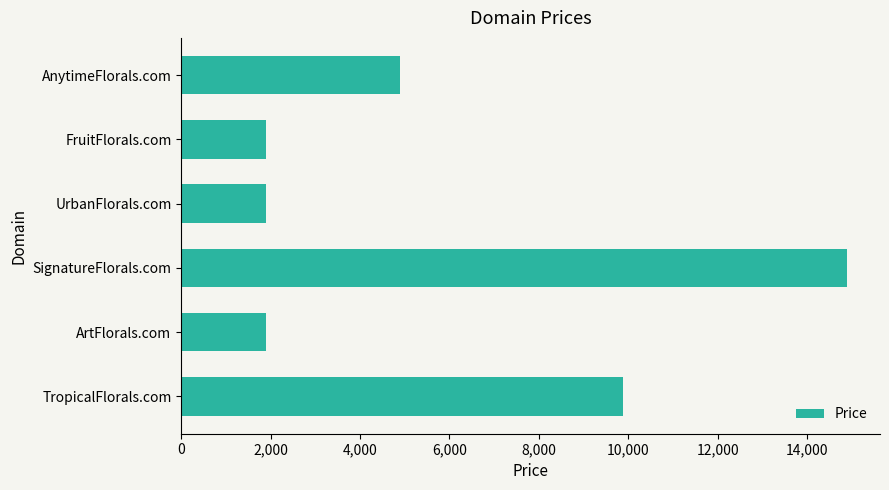

Is it true that the value at SignatureFlorals.com is 14888?

True